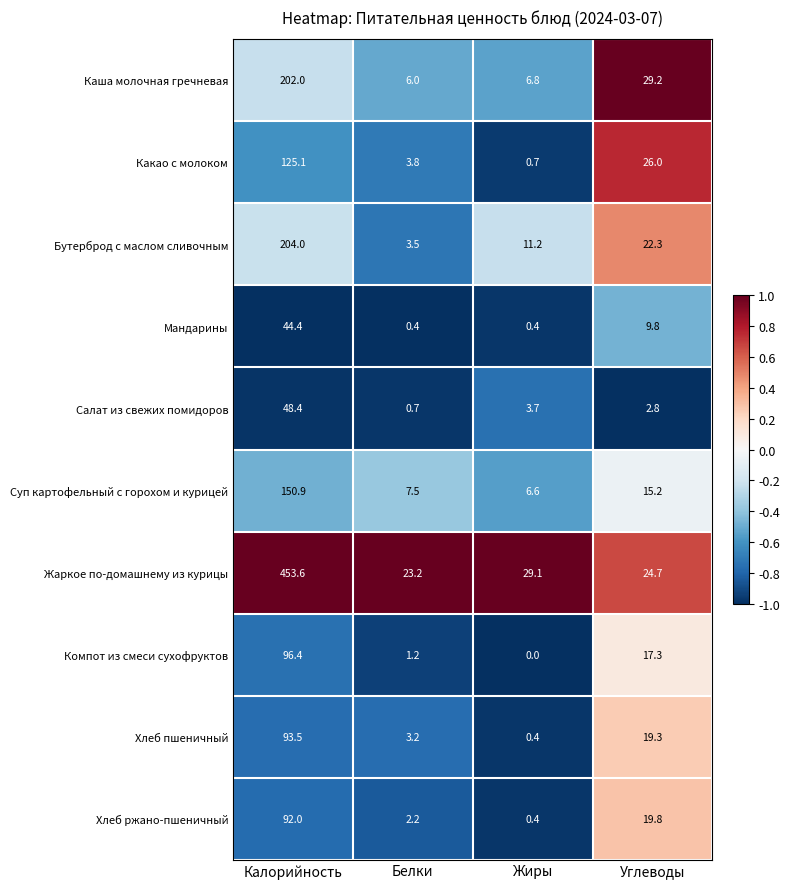

Which series changed the most between Белки and Углеводы?

Каша молочная гречневая